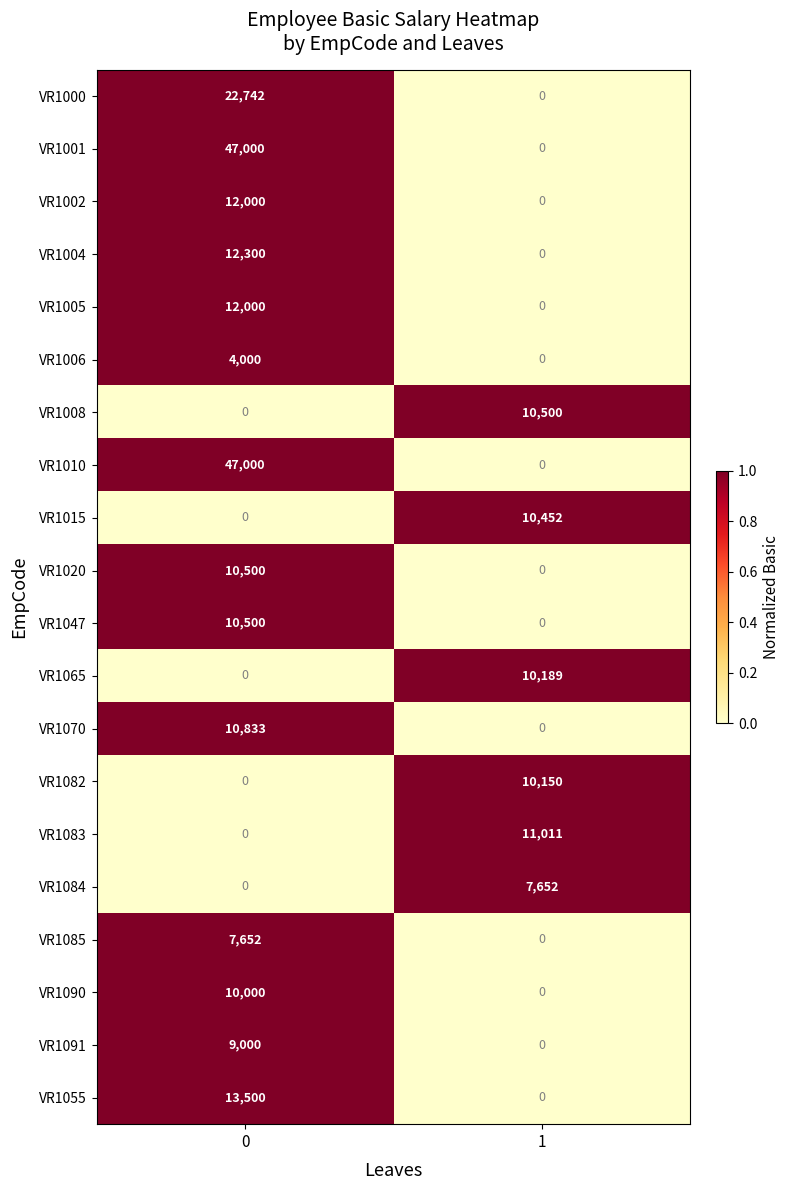

What is the total value across all series at 0?

229027